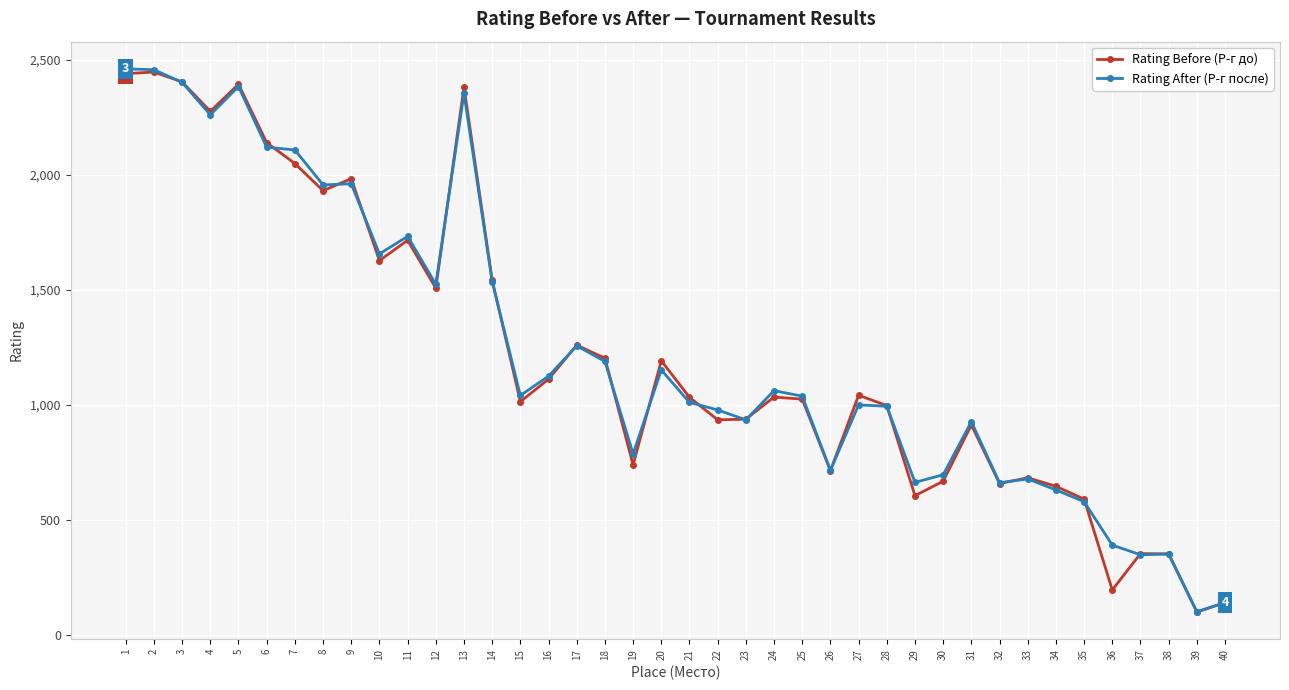

True or false: Rating After (Р-г после) and Rating Before (Р-г до) intersect in this chart.

True